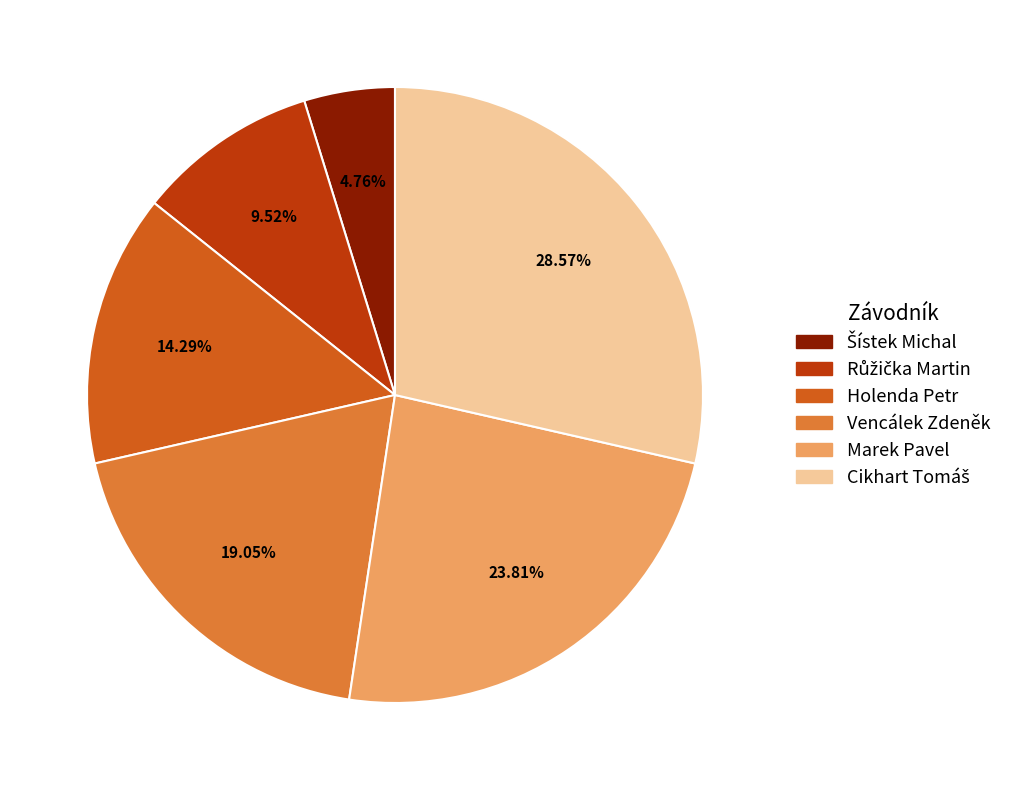

Is it true that Holenda Petr is 14% of the pie?

True